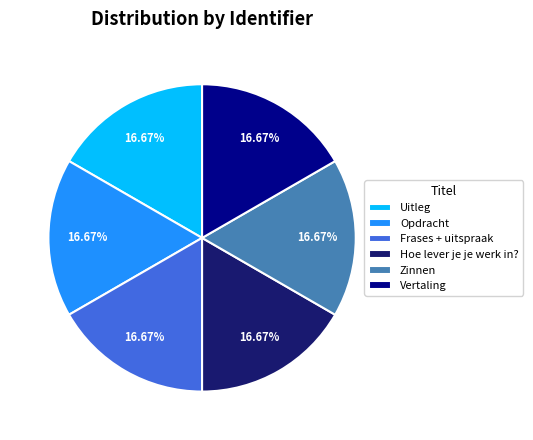

Is there a majority slice in this chart?

No